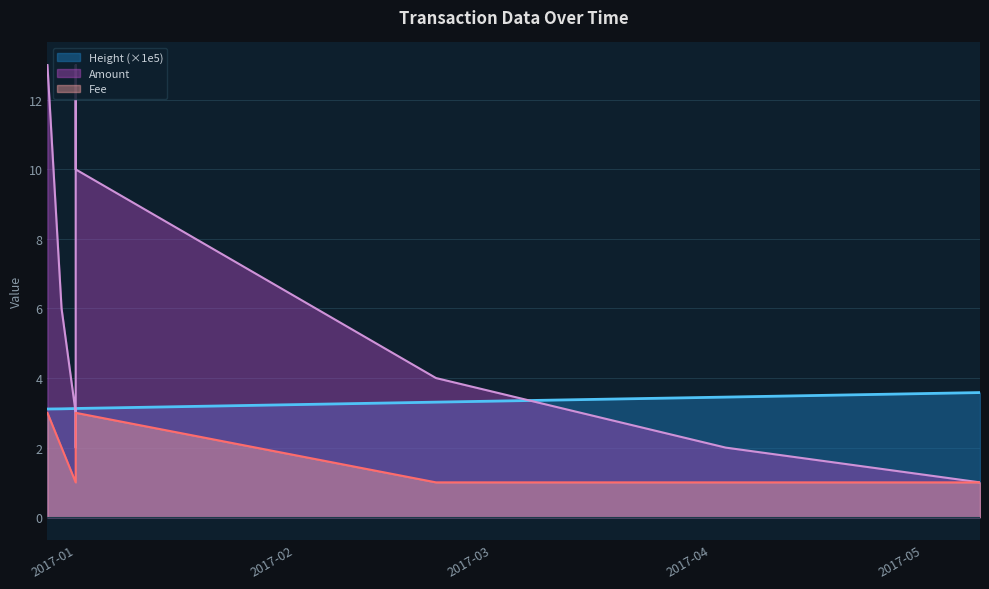

Reading left to right, extract all data points from this chart.

Amount: 13.0	6.0	3.0	2.0	13.0	10.0	4.0	2.0	1.0
Fee: 3.0	2.0	1.0	1.0	3.0	3.0	1.0	1.0	1.0
Height: 3.1	3.1	3.1	3.1	3.1	3.1	3.3	3.5	3.6